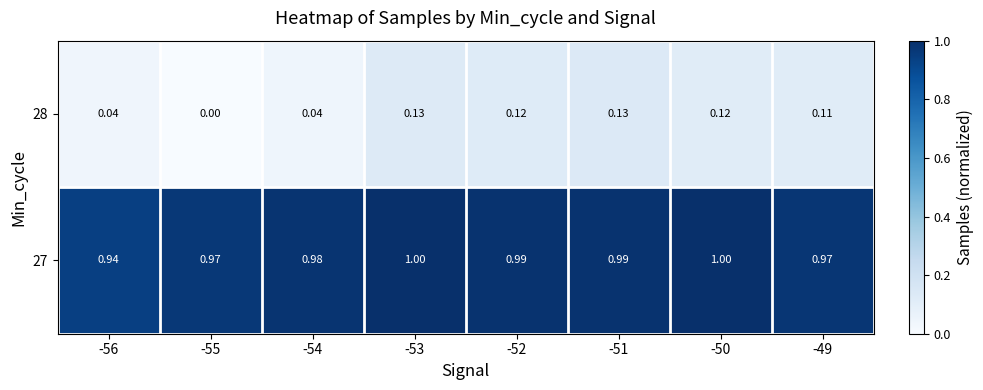

Is the value of 28 at -51 greater than the value of 27 at -50?

No